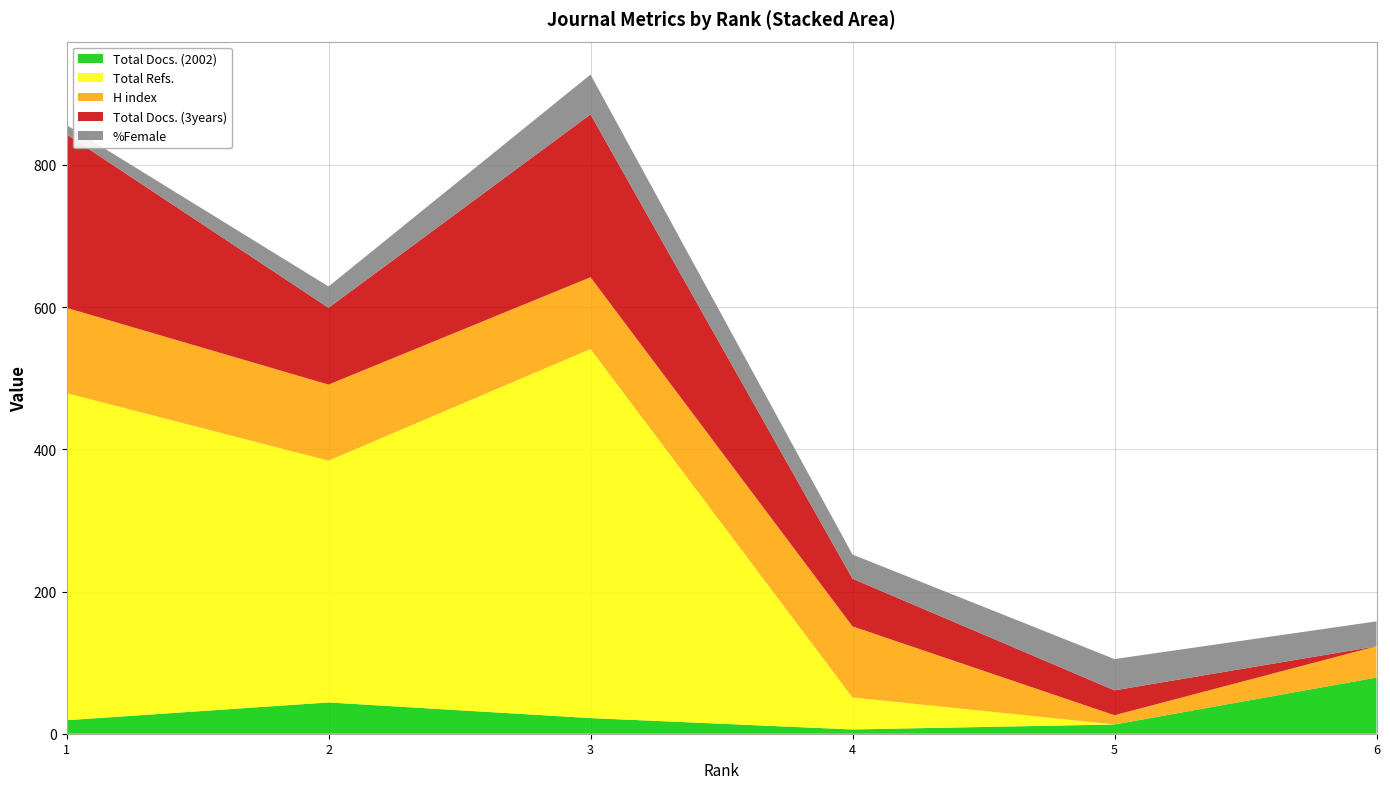

Reading left to right, transcribe all the data shown in this chart.

Total Docs. (2002): 1=19	2=44	3=22	4=6	5=13	6=79
Total Refs.: 1=460	2=340	3=519	4=45	5=0	6=0
H index: 1=120	2=107	3=101	4=100	5=13	6=44
Total Docs. (3years): 1=244	2=108	3=229	4=67	5=35	6=0
%Female: 1=13	2=30	3=56	4=34	5=44	6=35